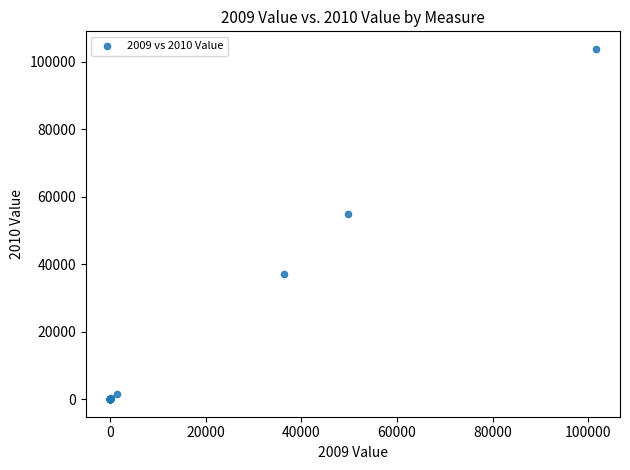

What Y value in the scatter plot is closest to 51885?

54910.0